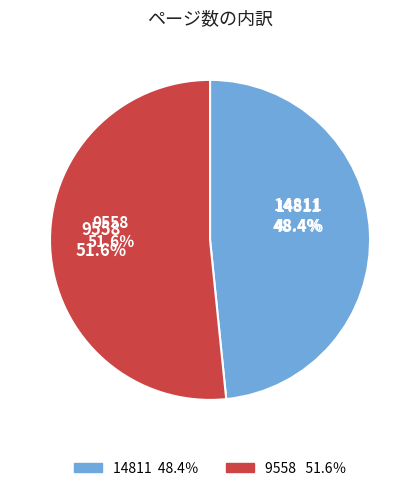

How many segments does this pie chart have?

2